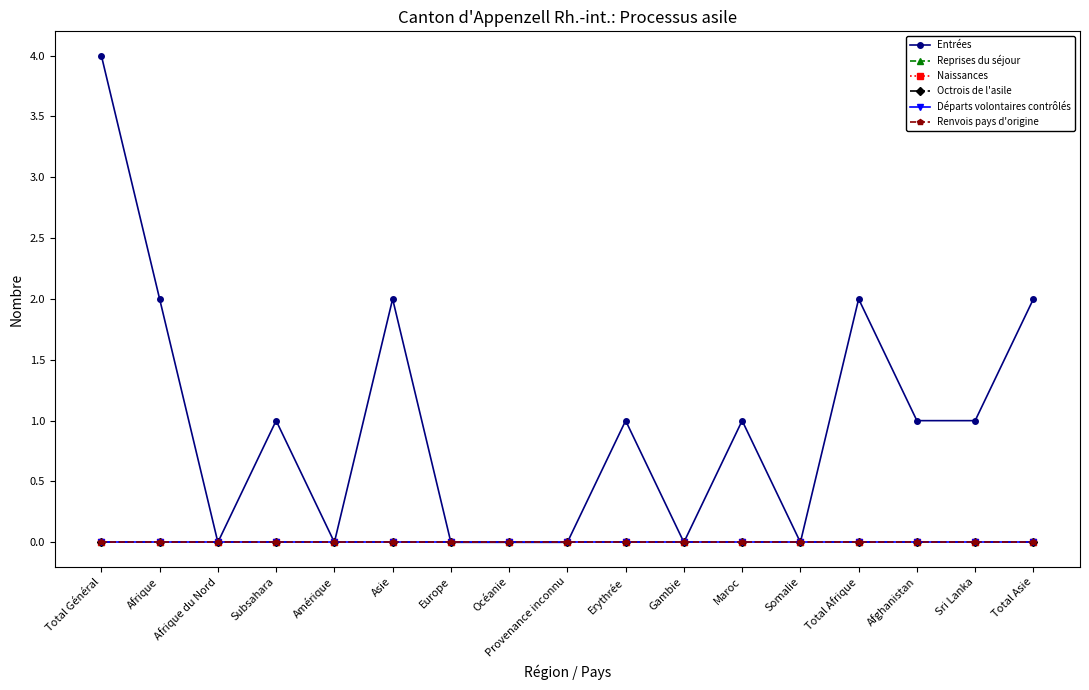

Does the chart have visible grid lines?

No